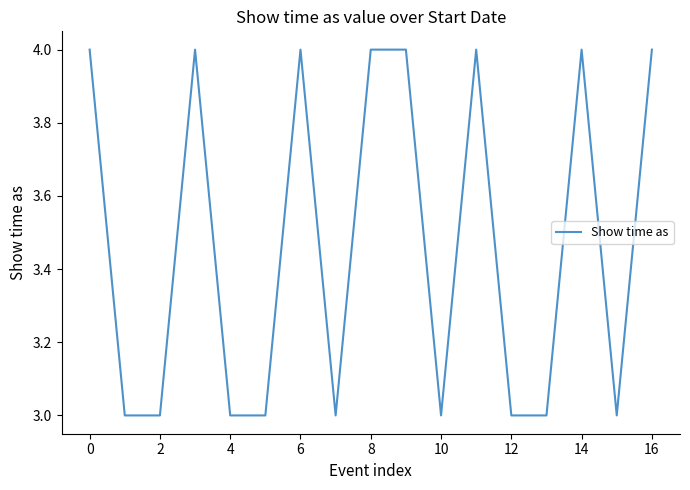

Reading left to right, transcribe all the data shown in this chart.

4	3	3	4	3	3	4	3	4	4	3	4	3	3	4	3	4